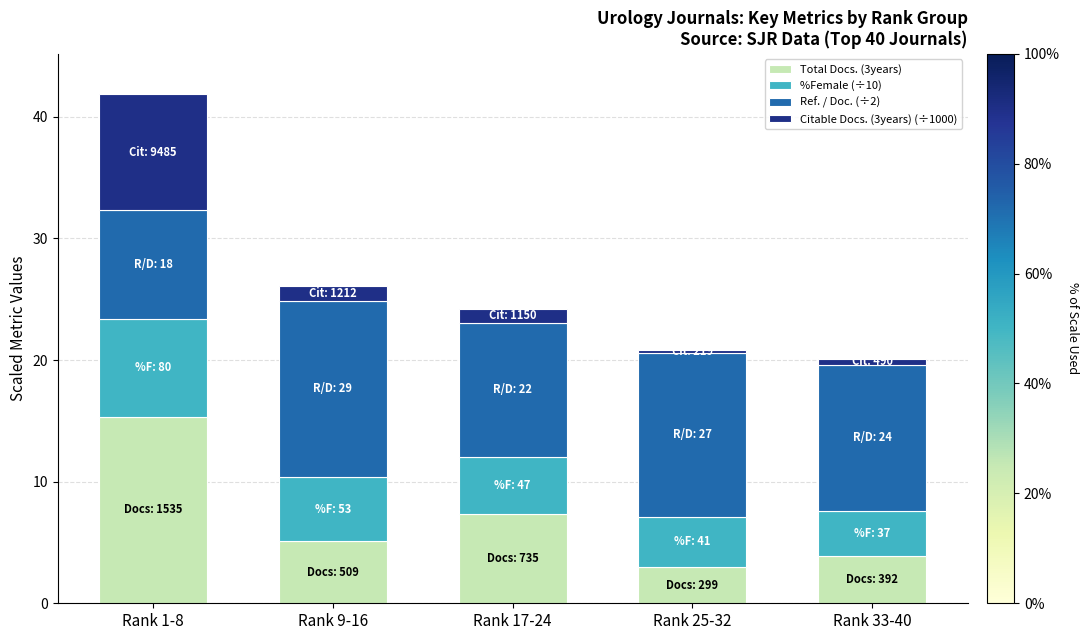

What is the sum of the Total Docs. (3years) values at Rank 9-16 and Rank 17-24?

12.4